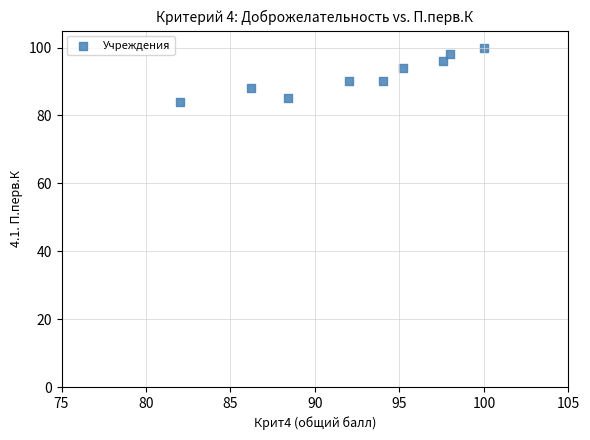

What is the average Y value?

92